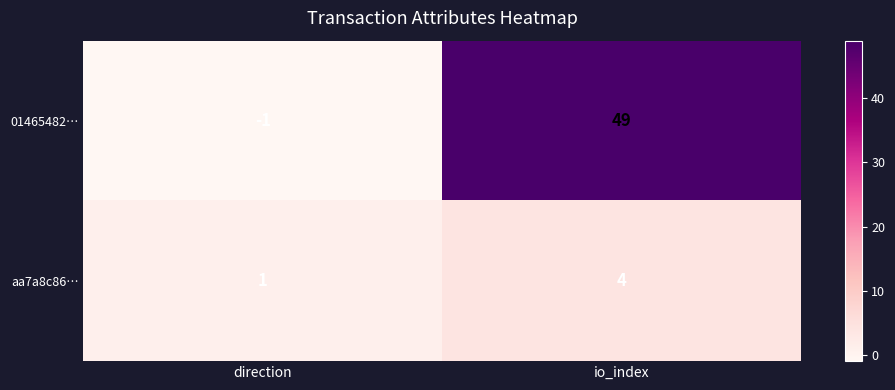

At which category is the sum across all series the highest?

io_index